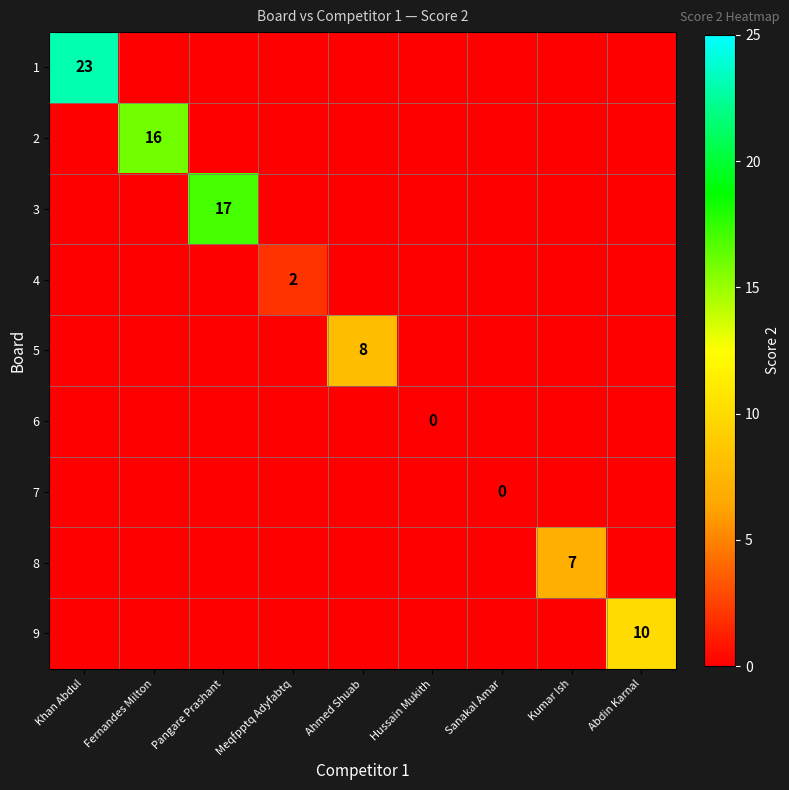

True or false: 4 has a value of 2 at Meqfpptq Adyfabtq.

True